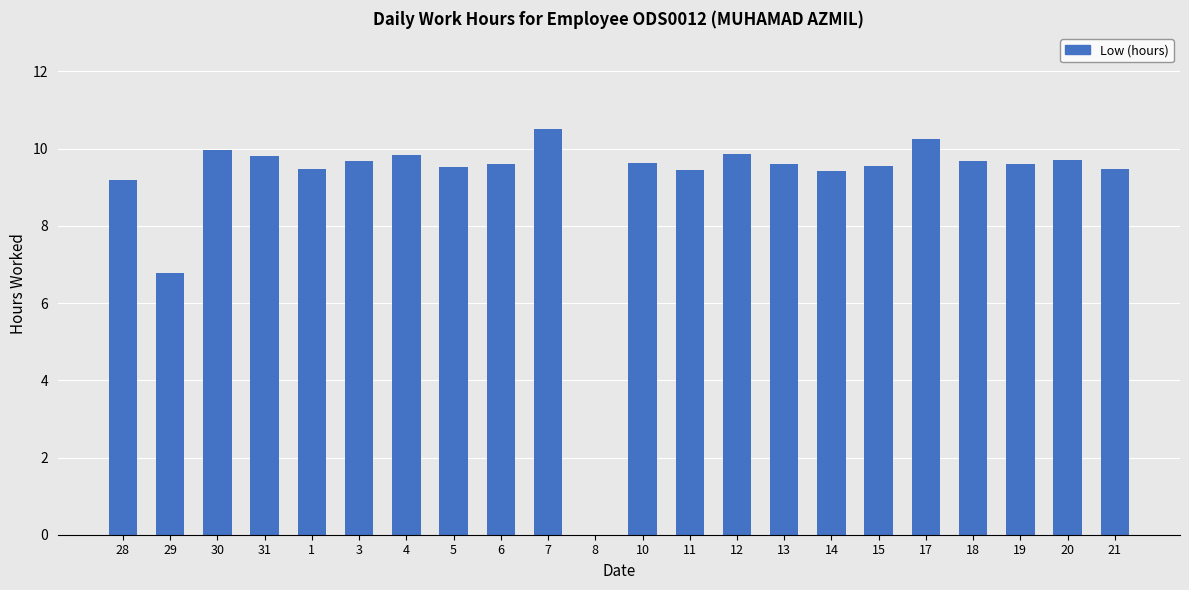

The chart shows a value of 9.6 at 13. True or false?

True